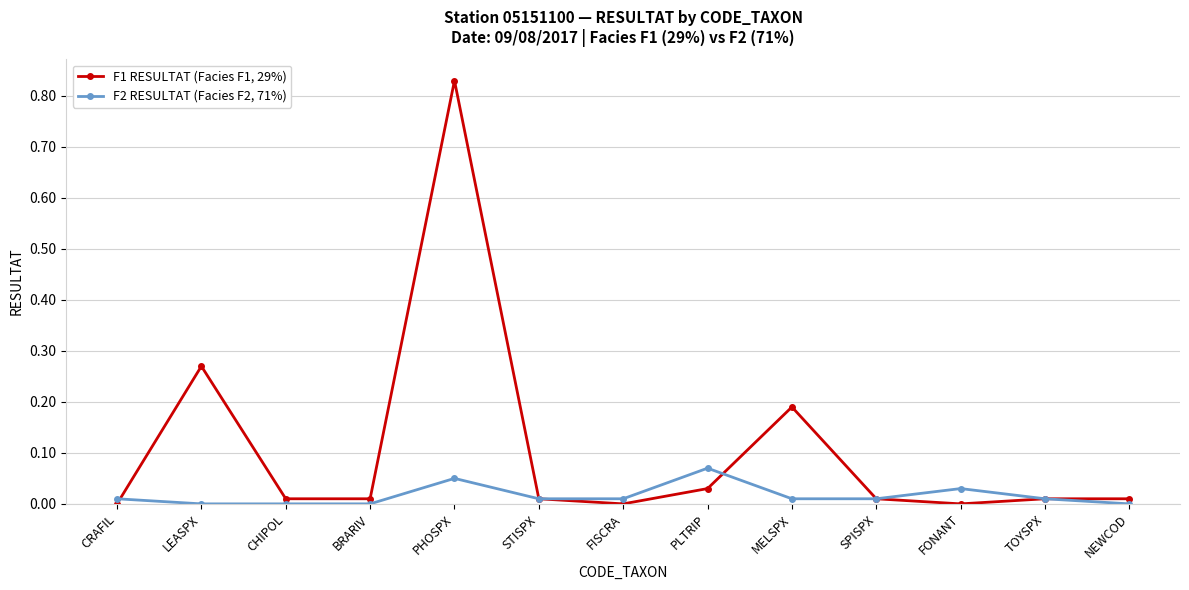

Which series has the widest spread of values?

F1 RESULTAT (Facies F1, 29%)